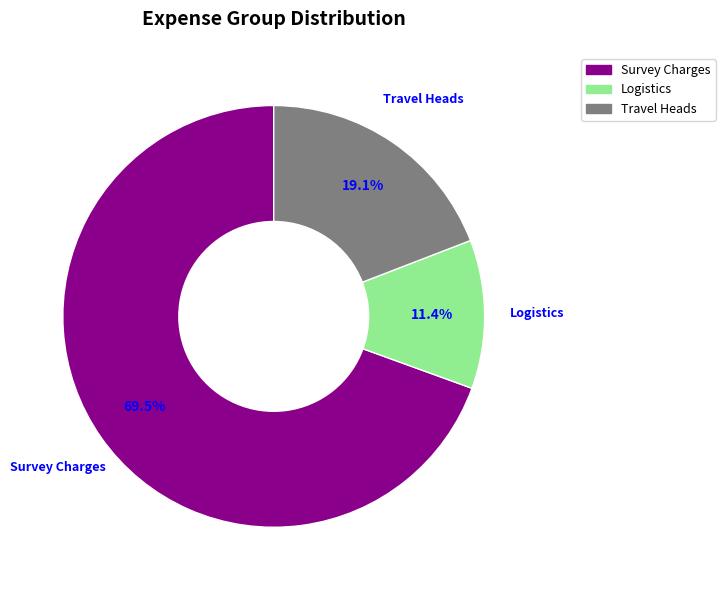

To the nearest percent, what is the average slice percentage?

33%